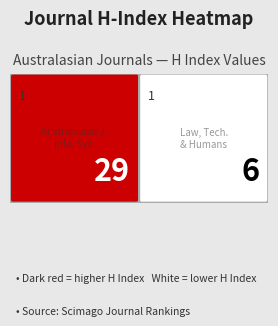

What is the change in value from Rank 1 to Rank 2?

-23